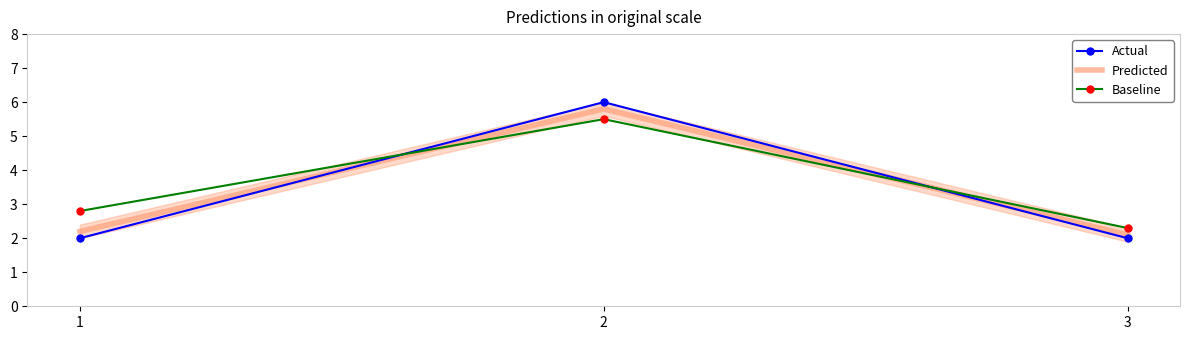

The value of Actual at 2 is 2.5. True or false?

False